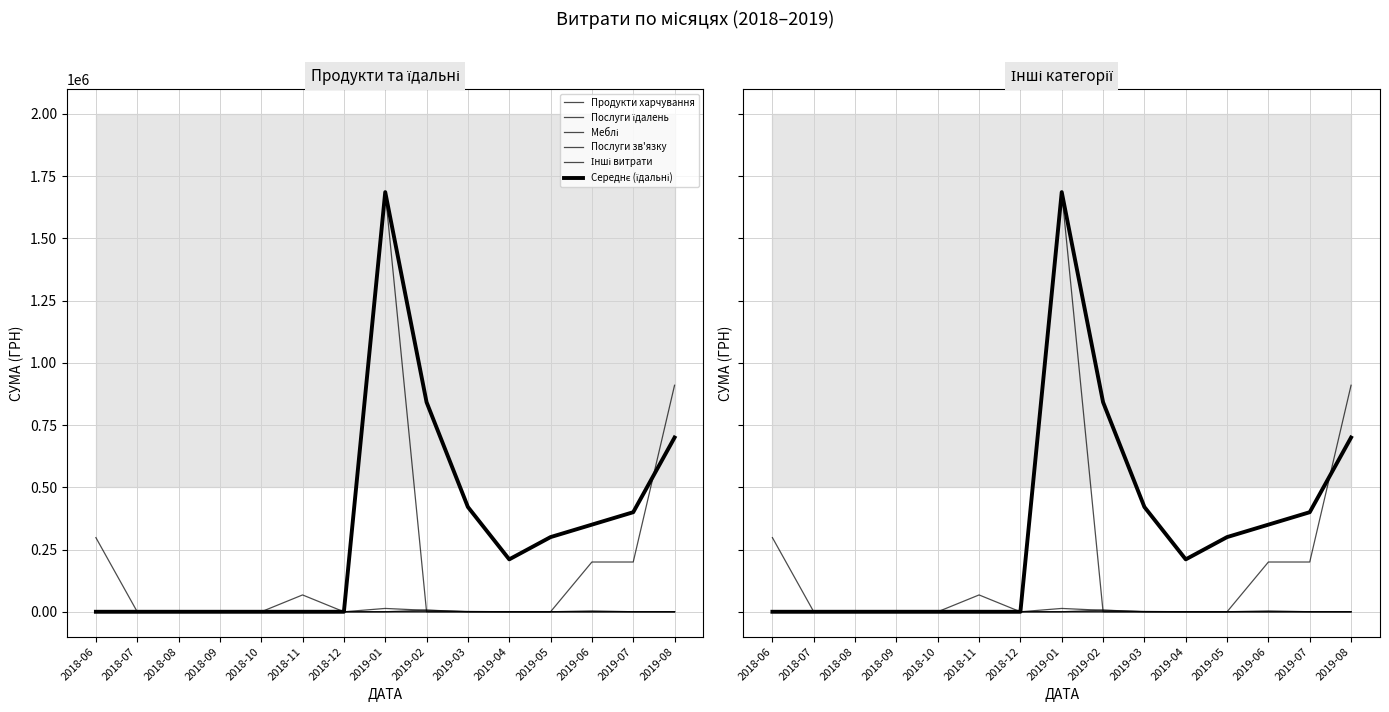

What are all the series names shown in the legend?

Продукти харчування, Послуги їдалень, Меблі, Послуги зв'язку, Інші витрати, Середнє (їдальні)